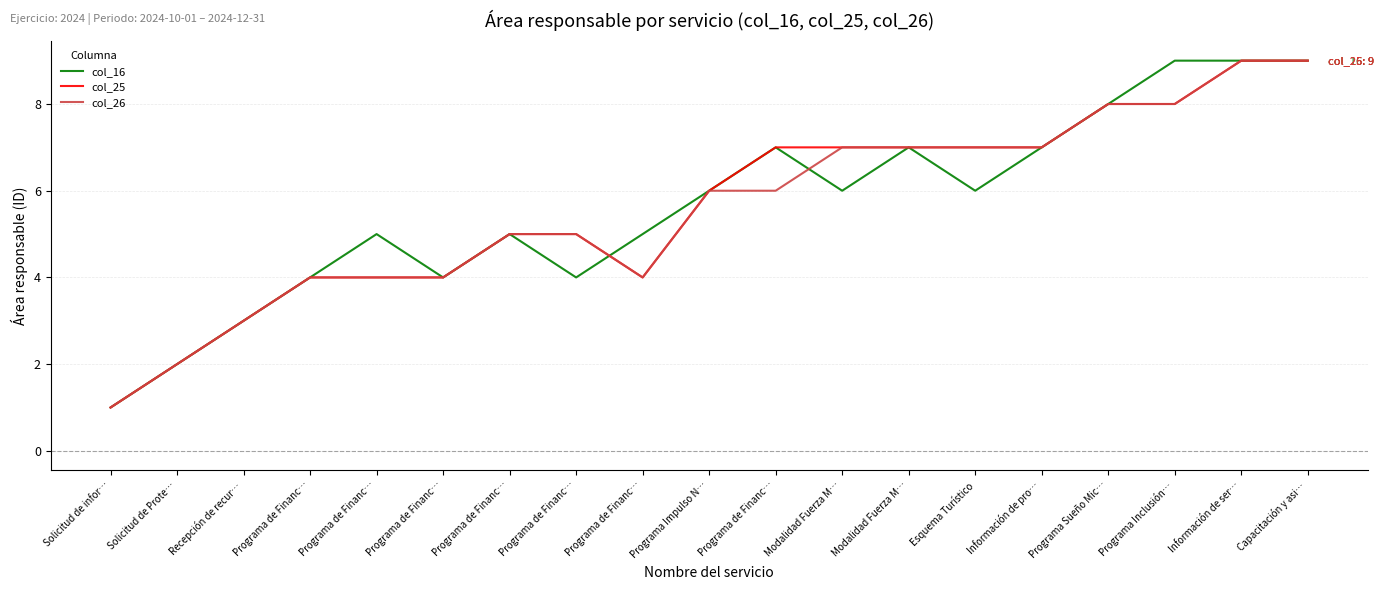

Where is the first local minimum for col_26?

Programa de Financ…